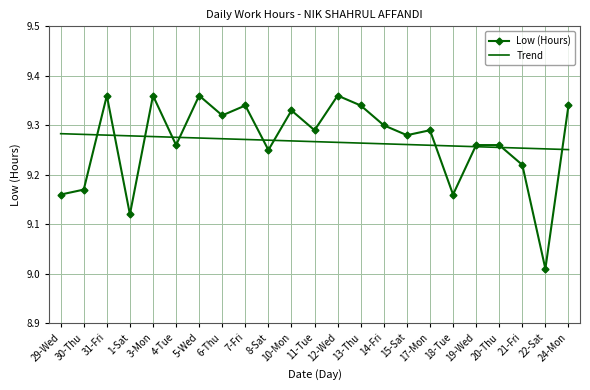

How many categories are shown in the chart?

23